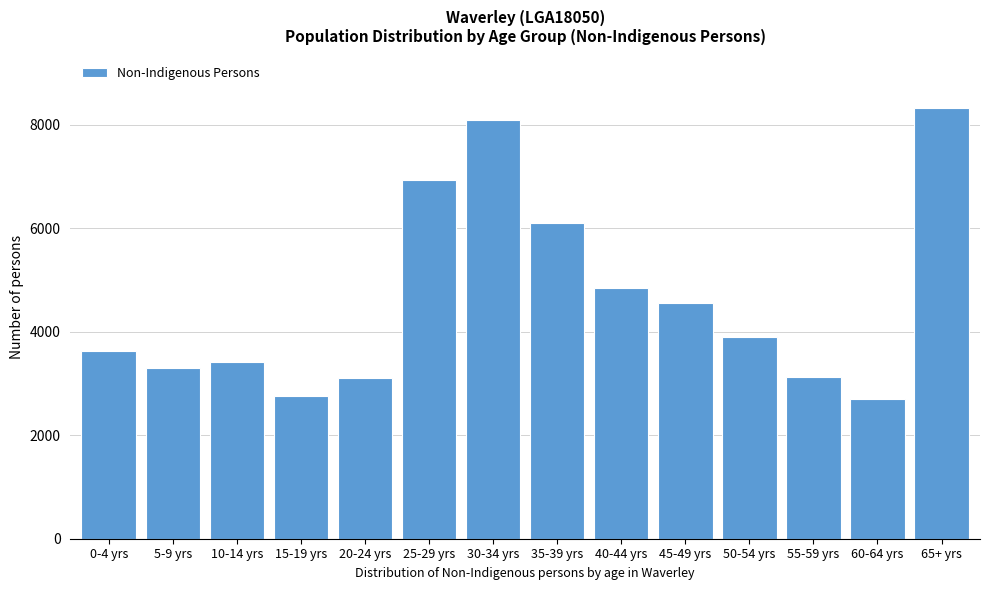

What is the value of the 4th bar from the left?

2756